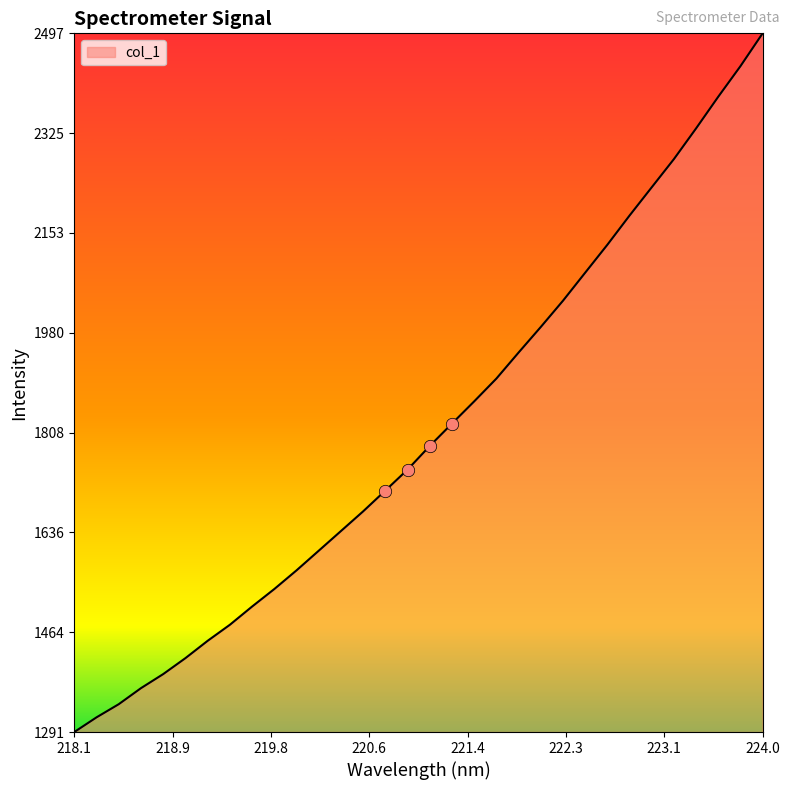

What is the difference between the maximum and minimum values?

1205.8